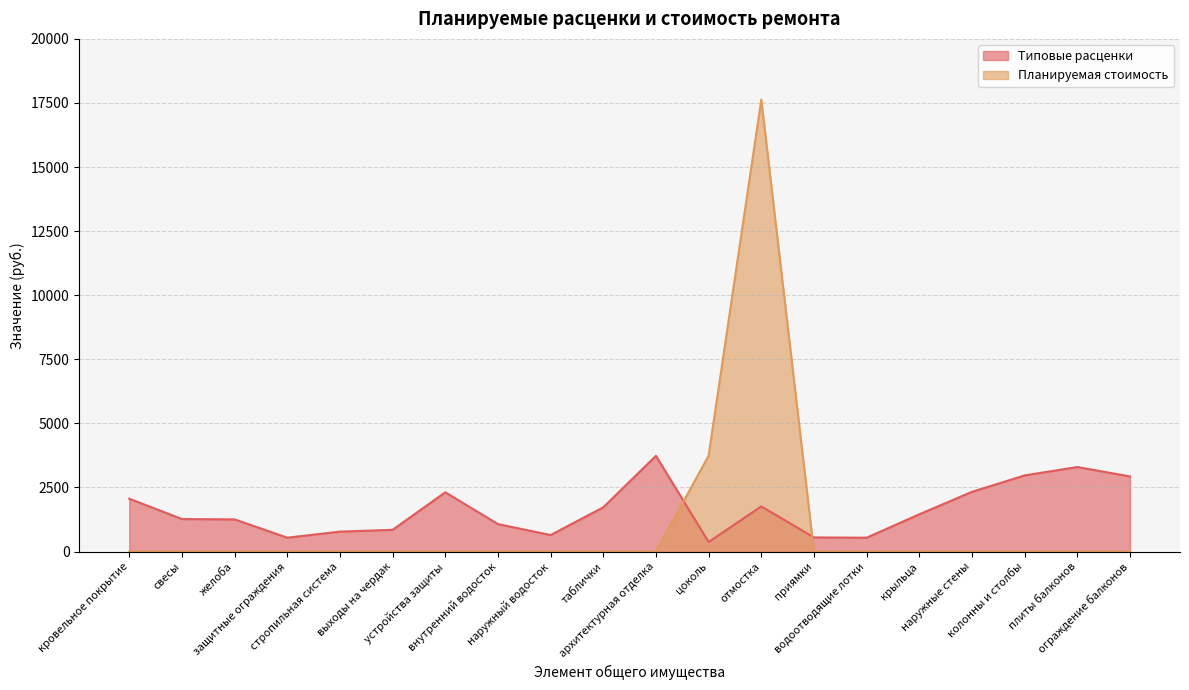

At кровельное покрытие, list the series in order from smallest to largest.

Планируемая стоимость, Типовые расценки